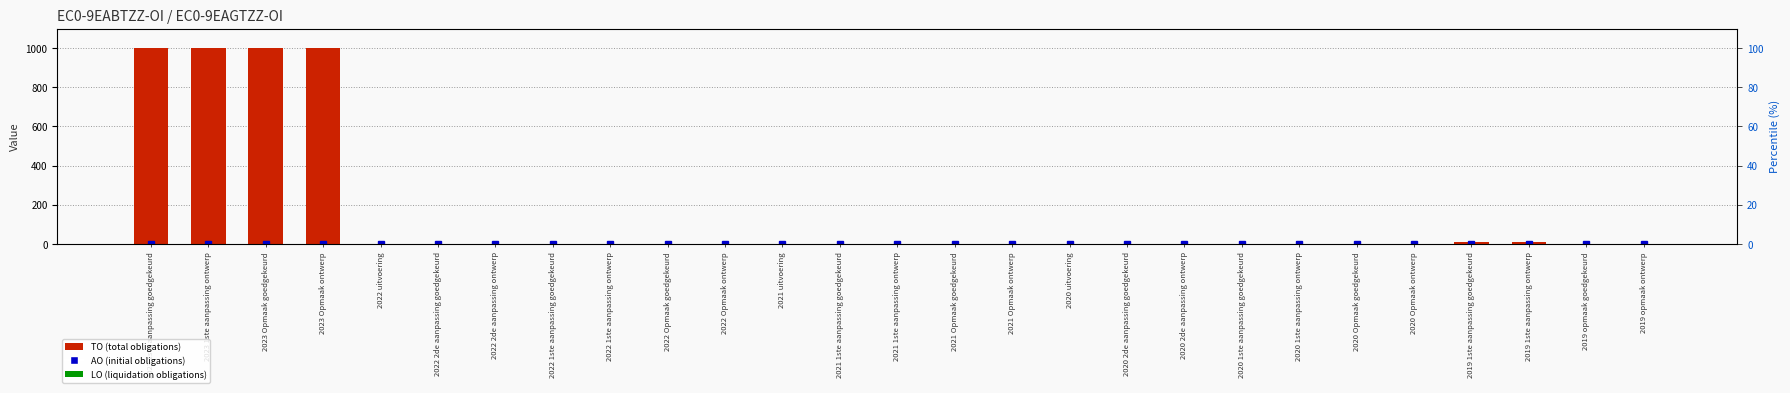

Reading left to right, transcribe all the data shown in this chart.

AO: 2023 1ste aanpassing goedgekeurd=0	2023 1ste aanpassing ontwerp=0	2023 Opmaak goedgekeurd=0	2023 Opmaak ontwerp=0	2022 uitvoering=0	2022 2de aanpassing goedgekeurd=0	2022 2de aanpassing ontwerp=0	2022 1ste aanpassing goedgekeurd=0	2022 1ste aanpassing ontwerp=0	2022 Opmaak goedgekeurd=0	2022 Opmaak ontwerp=0	2021 uitvoering=0	2021 1ste aanpassing goedgekeurd=0	2021 1ste aanpassing ontwerp=0	2021 Opmaak goedgekeurd=0	2021 Opmaak ontwerp=0	2020 uitvoering=0	2020 2de aanpassing goedgekeurd=0	2020 2de aanpassing ontwerp=0	2020 1ste aanpassing goedgekeurd=0	2020 1ste aanpassing ontwerp=0	2020 Opmaak goedgekeurd=0	2020 Opmaak ontwerp=0	2019 1ste aanpassing goedgekeurd=0	2019 1ste aanpassing ontwerp=0	2019 opmaak goedgekeurd=0	2019 opmaak ontwerp=0
TO: 2023 1ste aanpassing goedgekeurd=1000	2023 1ste aanpassing ontwerp=1000	2023 Opmaak goedgekeurd=1000	2023 Opmaak ontwerp=1000	2022 uitvoering=0	2022 2de aanpassing goedgekeurd=0	2022 2de aanpassing ontwerp=0	2022 1ste aanpassing goedgekeurd=0	2022 1ste aanpassing ontwerp=0	2022 Opmaak goedgekeurd=0	2022 Opmaak ontwerp=0	2021 uitvoering=0	2021 1ste aanpassing goedgekeurd=0	2021 1ste aanpassing ontwerp=0	2021 Opmaak goedgekeurd=0	2021 Opmaak ontwerp=0	2020 uitvoering=0	2020 2de aanpassing goedgekeurd=0	2020 2de aanpassing ontwerp=0	2020 1ste aanpassing goedgekeurd=0	2020 1ste aanpassing ontwerp=0	2020 Opmaak goedgekeurd=0	2020 Opmaak ontwerp=0	2019 1ste aanpassing goedgekeurd=10	2019 1ste aanpassing ontwerp=10	2019 opmaak goedgekeurd=0	2019 opmaak ontwerp=0
LO: 2023 1ste aanpassing goedgekeurd=0	2023 1ste aanpassing ontwerp=0	2023 Opmaak goedgekeurd=0	2023 Opmaak ontwerp=0	2022 uitvoering=0	2022 2de aanpassing goedgekeurd=0	2022 2de aanpassing ontwerp=0	2022 1ste aanpassing goedgekeurd=0	2022 1ste aanpassing ontwerp=0	2022 Opmaak goedgekeurd=0	2022 Opmaak ontwerp=0	2021 uitvoering=0	2021 1ste aanpassing goedgekeurd=0	2021 1ste aanpassing ontwerp=0	2021 Opmaak goedgekeurd=0	2021 Opmaak ontwerp=0	2020 uitvoering=0	2020 2de aanpassing goedgekeurd=0	2020 2de aanpassing ontwerp=0	2020 1ste aanpassing goedgekeurd=0	2020 1ste aanpassing ontwerp=0	2020 Opmaak goedgekeurd=0	2020 Opmaak ontwerp=0	2019 1ste aanpassing goedgekeurd=0	2019 1ste aanpassing ontwerp=0	2019 opmaak goedgekeurd=0	2019 opmaak ontwerp=0